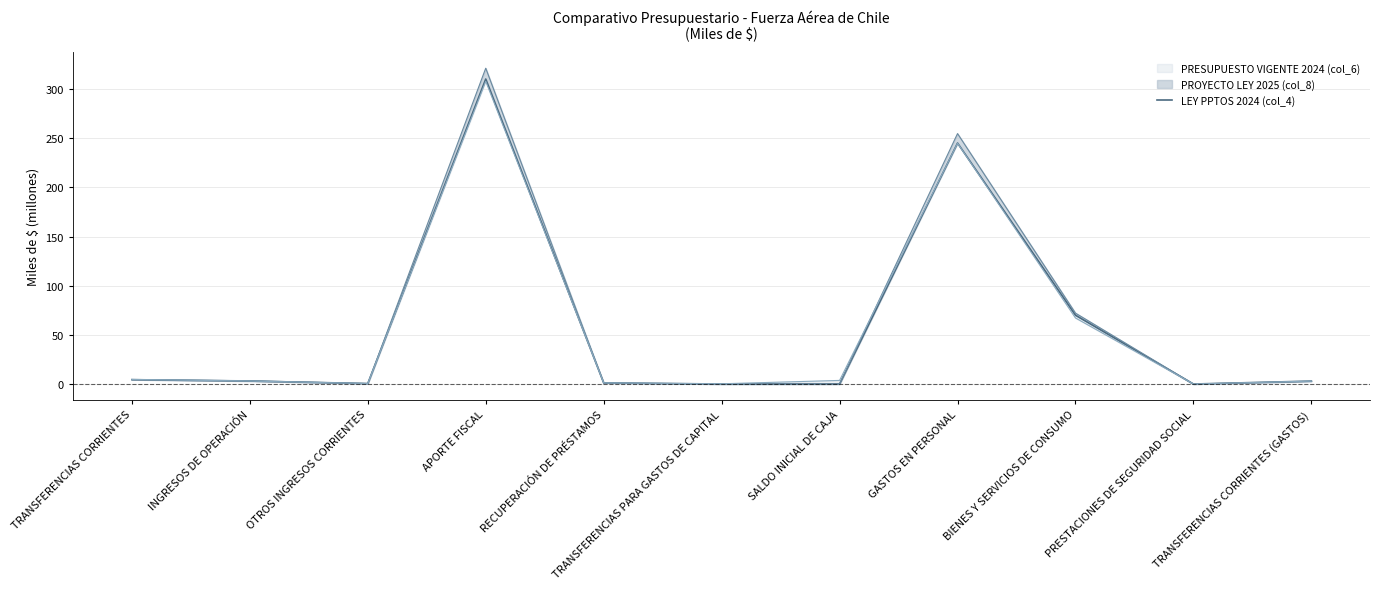

What is the difference between the maximum and minimum values?

310.3